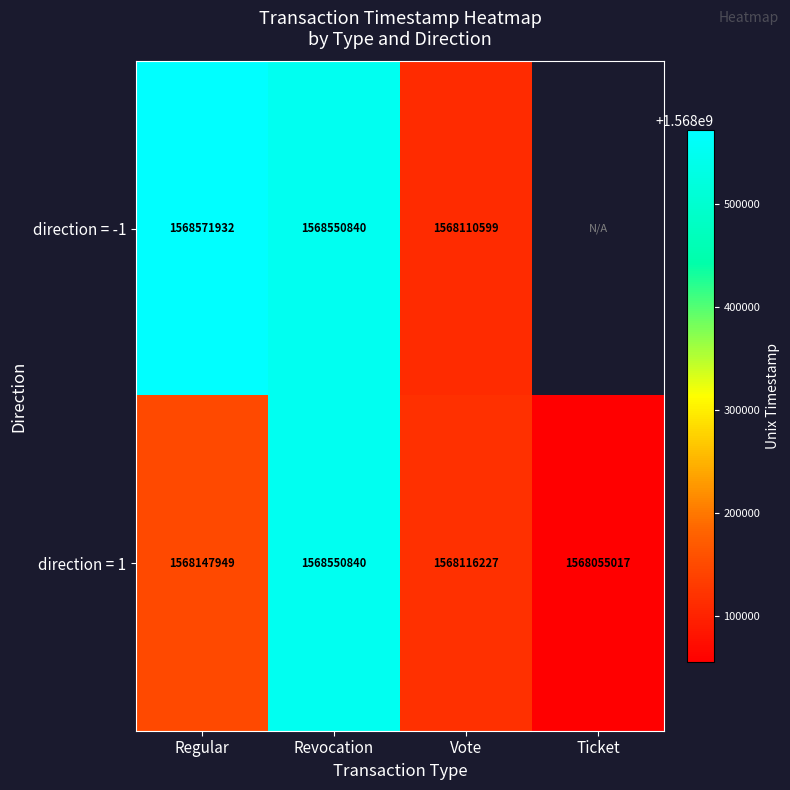

Rank the categories by direction = 1 value from highest to lowest.

Revocation, Regular, Vote, Ticket